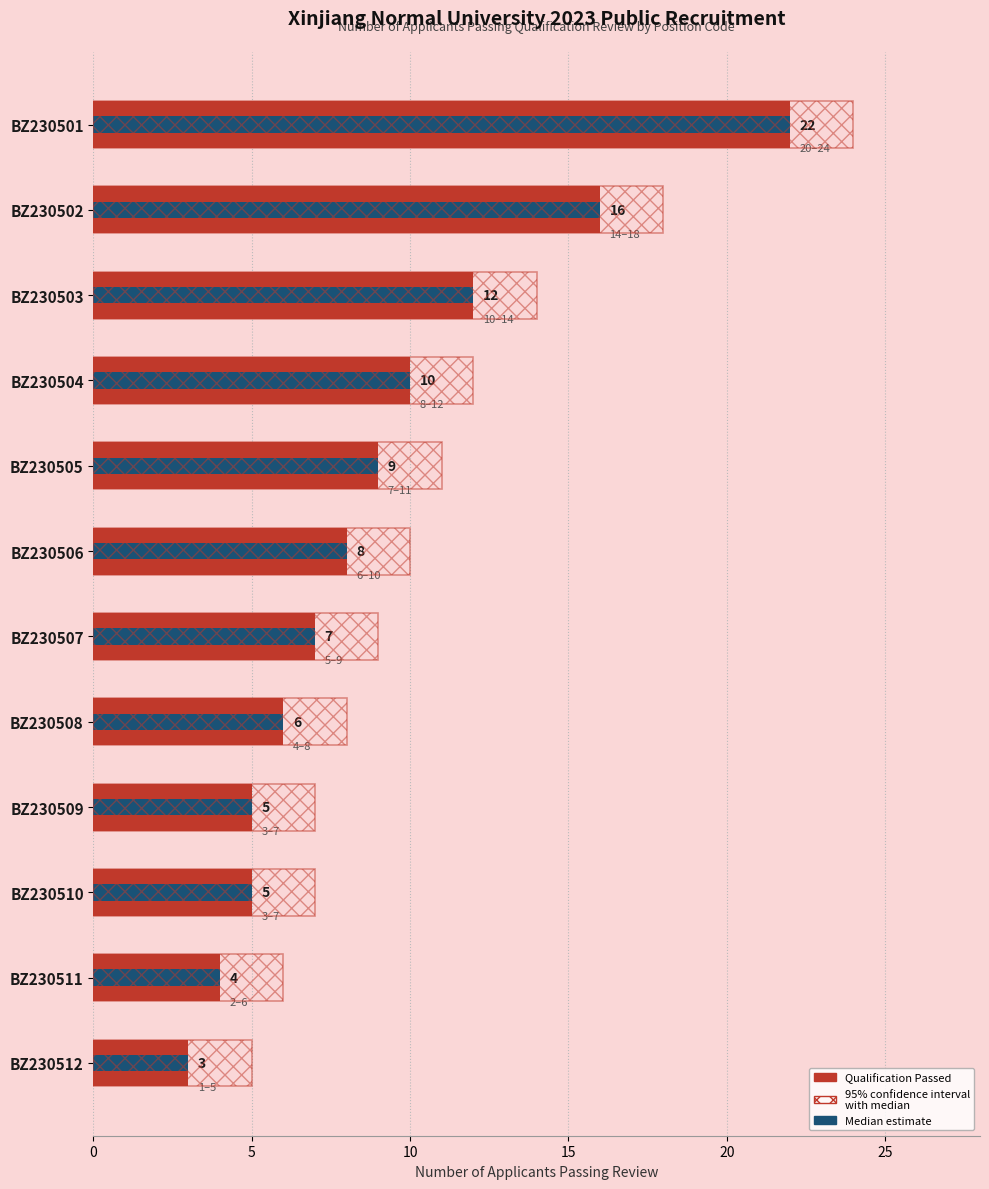

The Confidence Range series shows 9 at BZ230502. True or false?

False